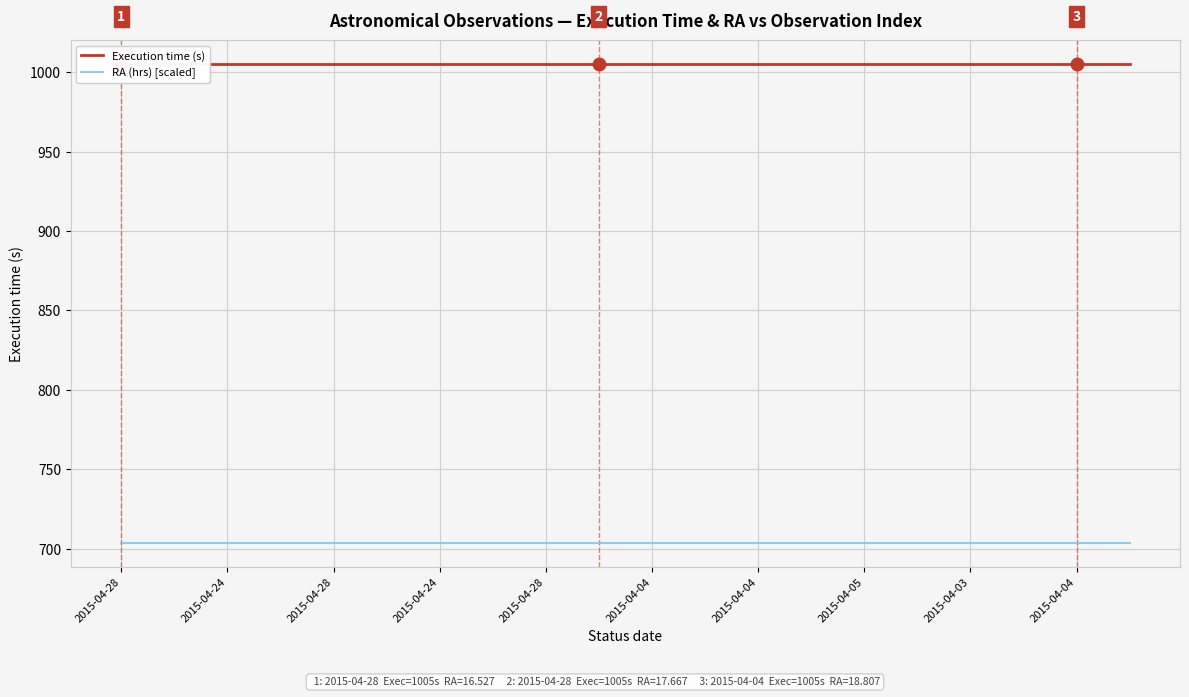

Is it true that Execution time (s) equals 1690.7 at 2015-04-24?

False